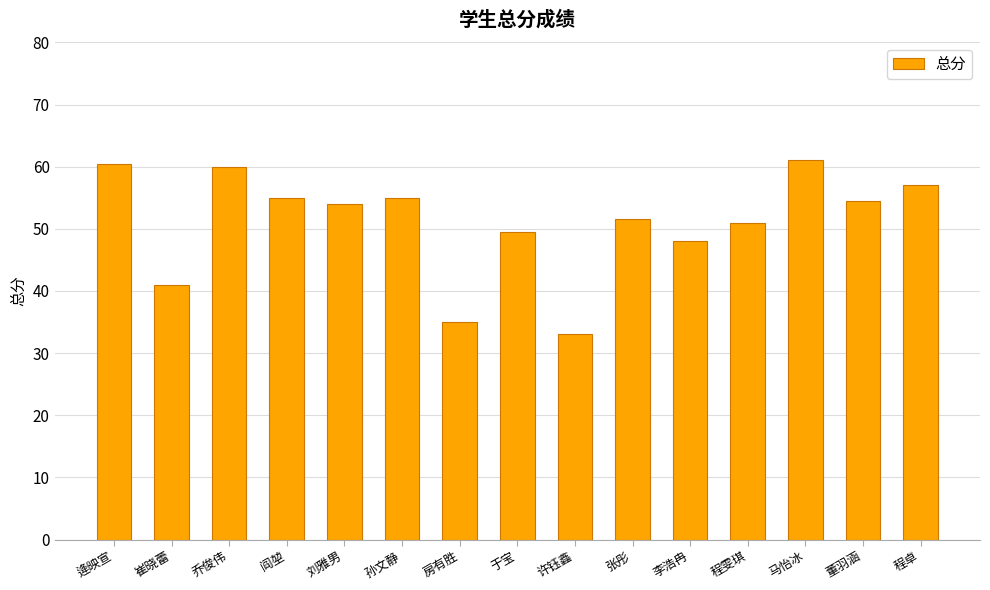

How many bars are there in total?

15